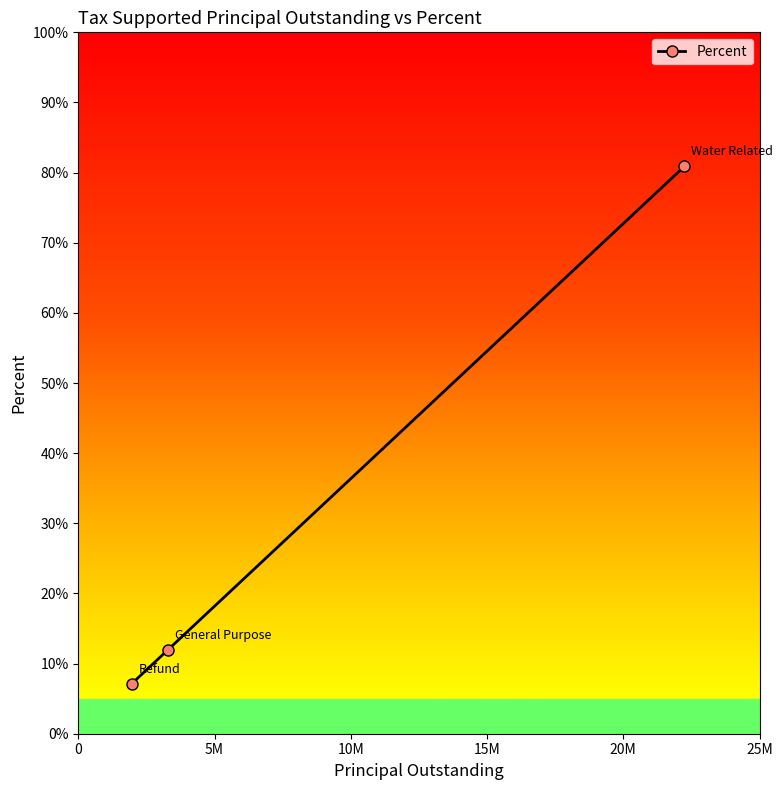

What is the minimum value shown in the chart?

7.1